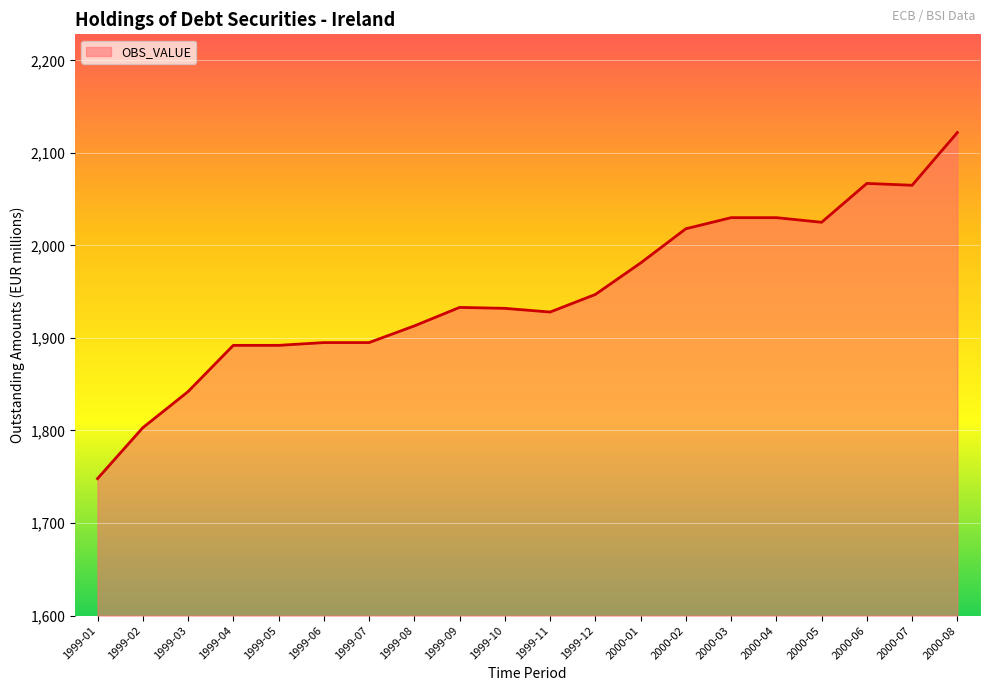

Is it true that the value at 2000-02 is 3483?

False